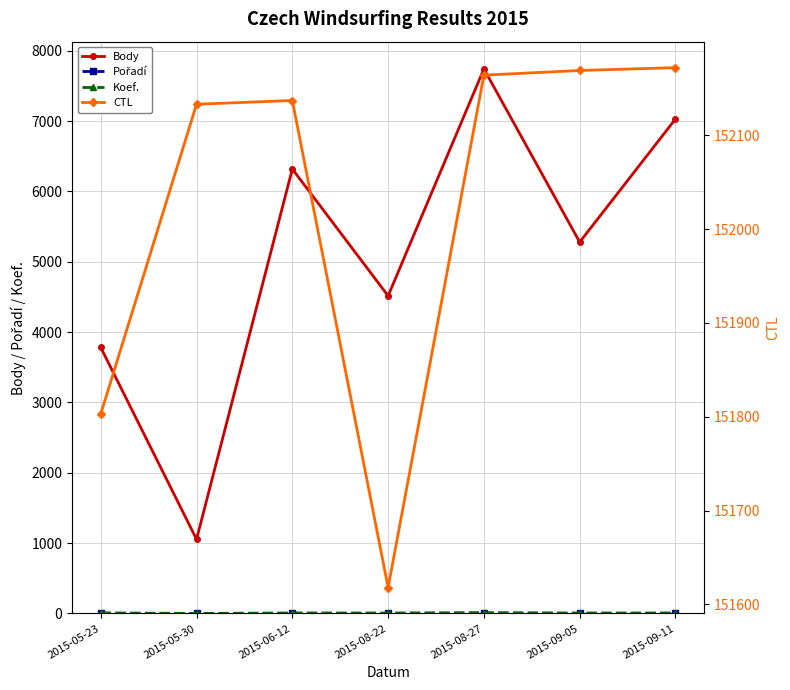

What is the lowest value of the Pořadí series?

1